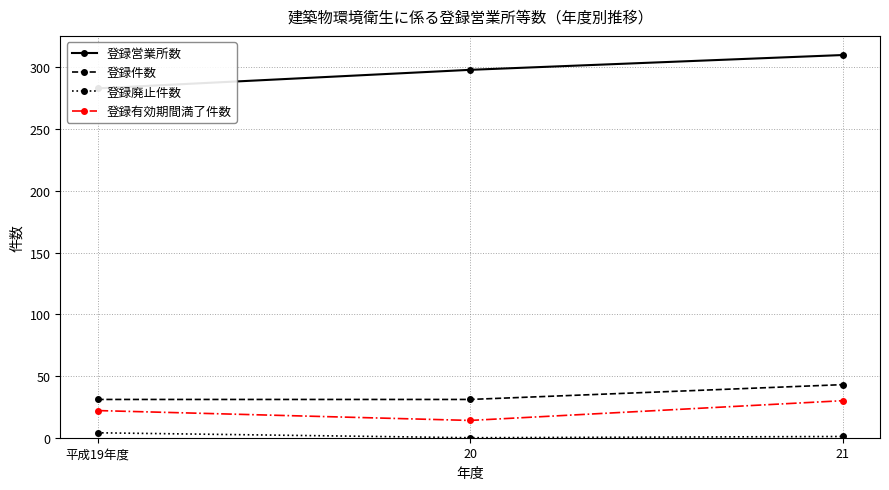

Which series has the widest spread of values?

登録営業所数